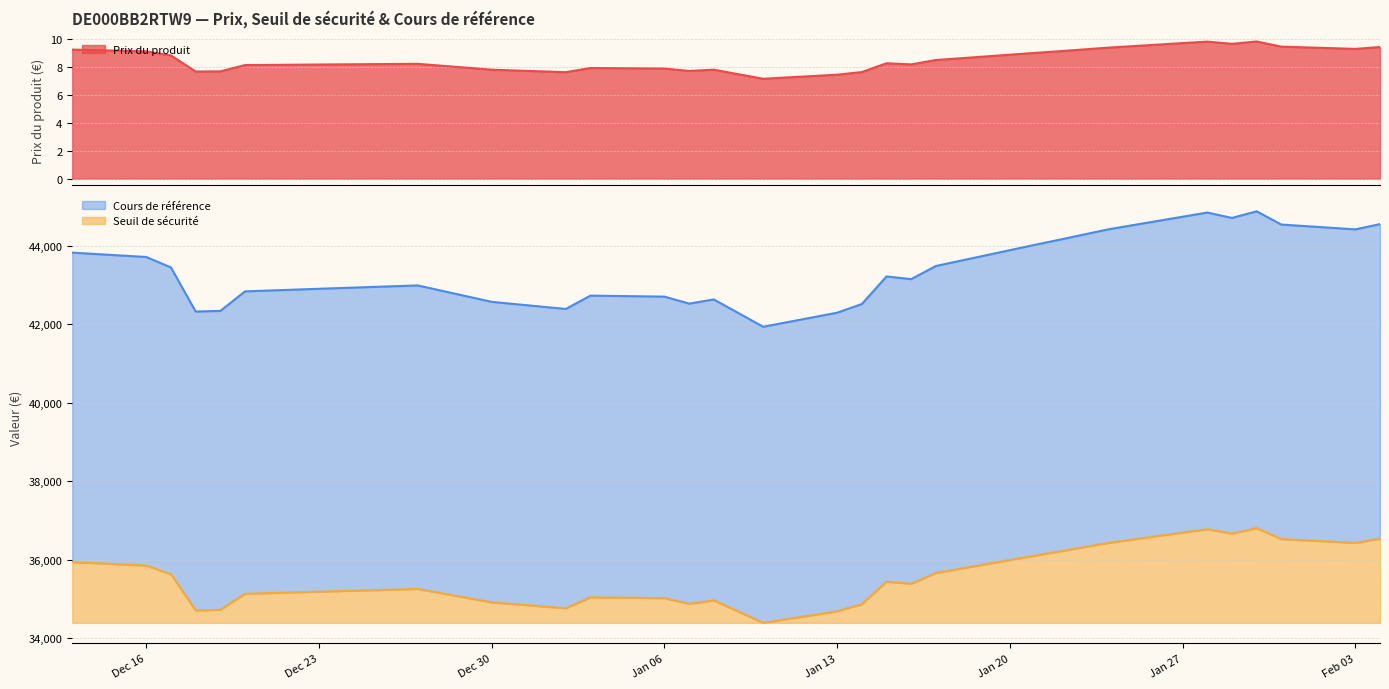

At how many categories does at least one series exceed 8124?

29